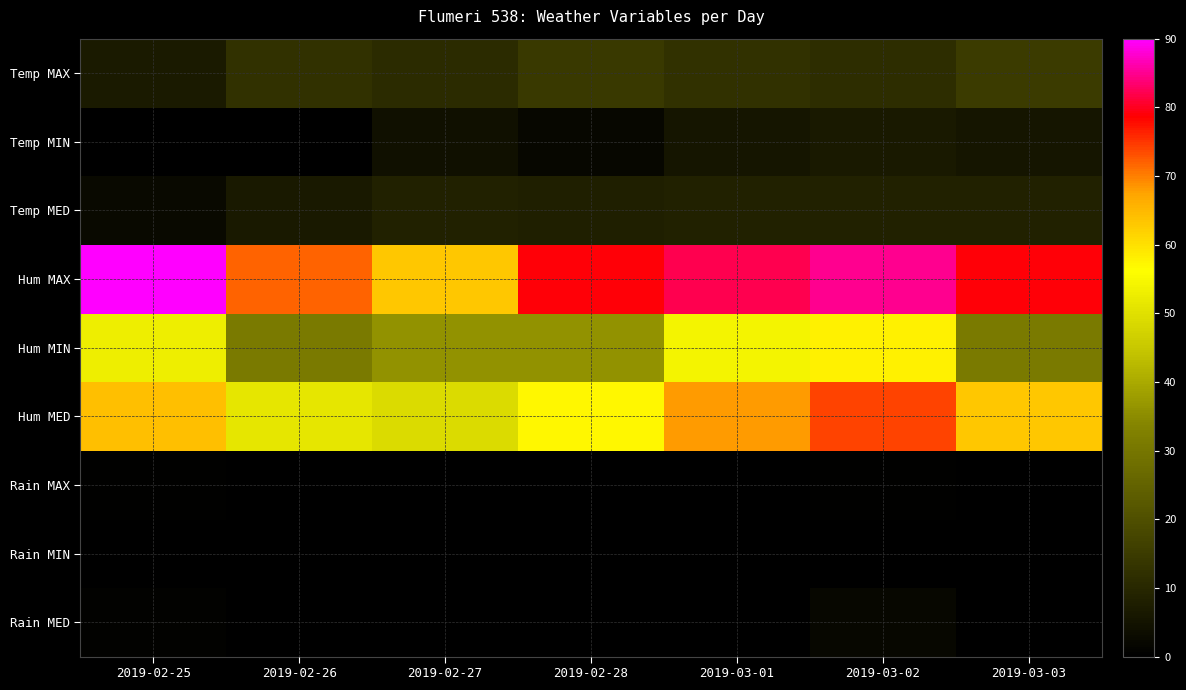

Reading right to left, what are all the values shown in this chart?

Temp MAX: 2019-03-03=15.0	2019-03-02=11.5	2019-03-01=12.6	2019-02-28=14.5	2019-02-27=11.1	2019-02-26=12.4	2019-02-25=6.9
Temp MIN: 2019-03-03=5.4	2019-03-02=6.5	2019-03-01=5.3	2019-02-28=2.0	2019-02-27=4.3	2019-02-26=-1.2	2019-02-25=-0.7
Temp MED: 2019-03-03=8.7	2019-03-02=8.5	2019-03-01=8.7	2019-02-28=8.0	2019-02-27=8.5	2019-02-26=6.5	2019-02-25=2.6
Hum MAX: 2019-03-03=79.0	2019-03-02=85.0	2019-03-01=82.0	2019-02-28=79.0	2019-02-27=63.0	2019-02-26=72.0	2019-02-25=90.0
Hum MIN: 2019-03-03=31.0	2019-03-02=58.0	2019-03-01=54.0	2019-02-28=36.0	2019-02-27=36.0	2019-02-26=31.0	2019-02-25=53.0
Hum MED: 2019-03-03=63.0	2019-03-02=74.0	2019-03-01=68.0	2019-02-28=57.0	2019-02-27=49.0	2019-02-26=51.0	2019-02-25=64.0
Rain MAX: 2019-03-03=0.0	2019-03-02=0.4	2019-03-01=0.0	2019-02-28=0.0	2019-02-27=0.0	2019-02-26=0.0	2019-02-25=0.4
Rain MIN: 2019-03-03=0.0	2019-03-02=0.0	2019-03-01=0.0	2019-02-28=0.0	2019-02-27=0.0	2019-02-26=0.0	2019-02-25=0.0
Rain MED: 2019-03-03=0.0	2019-03-02=1.8	2019-03-01=0.0	2019-02-28=0.0	2019-02-27=0.0	2019-02-26=0.0	2019-02-25=0.8